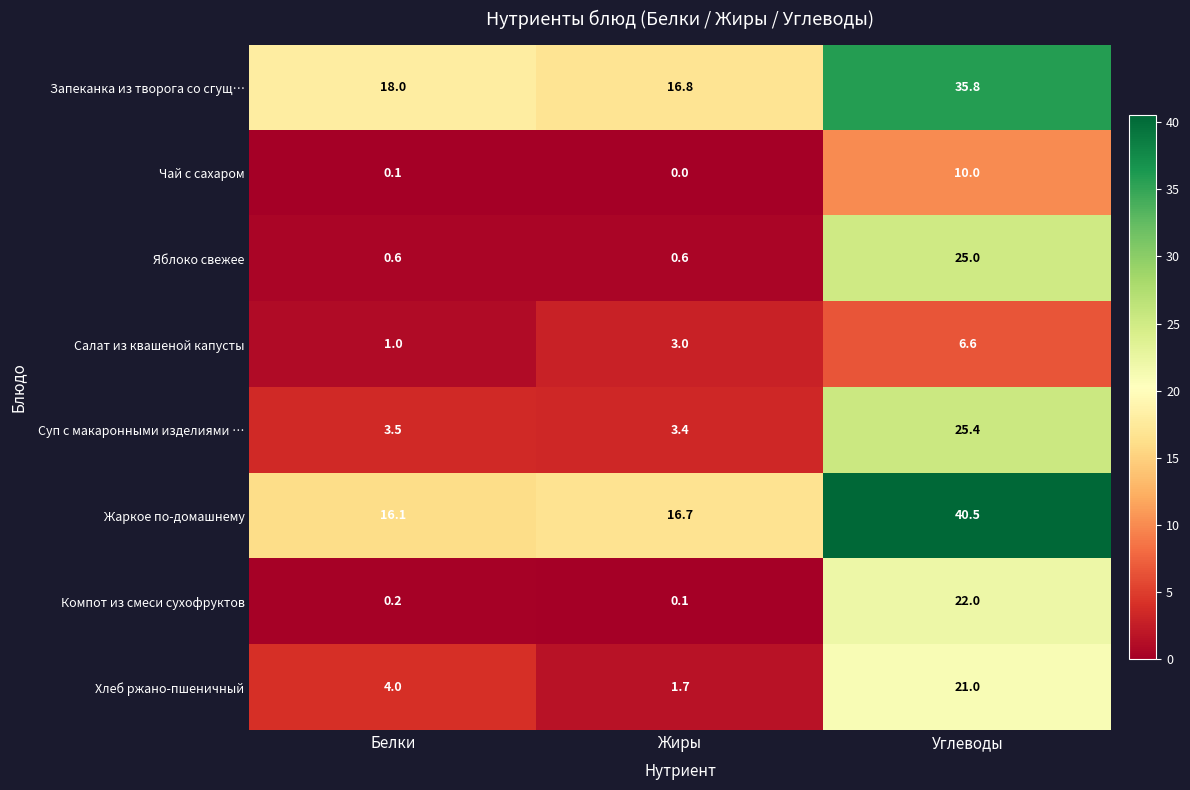

Which category has the lowest value across all series?

Жиры